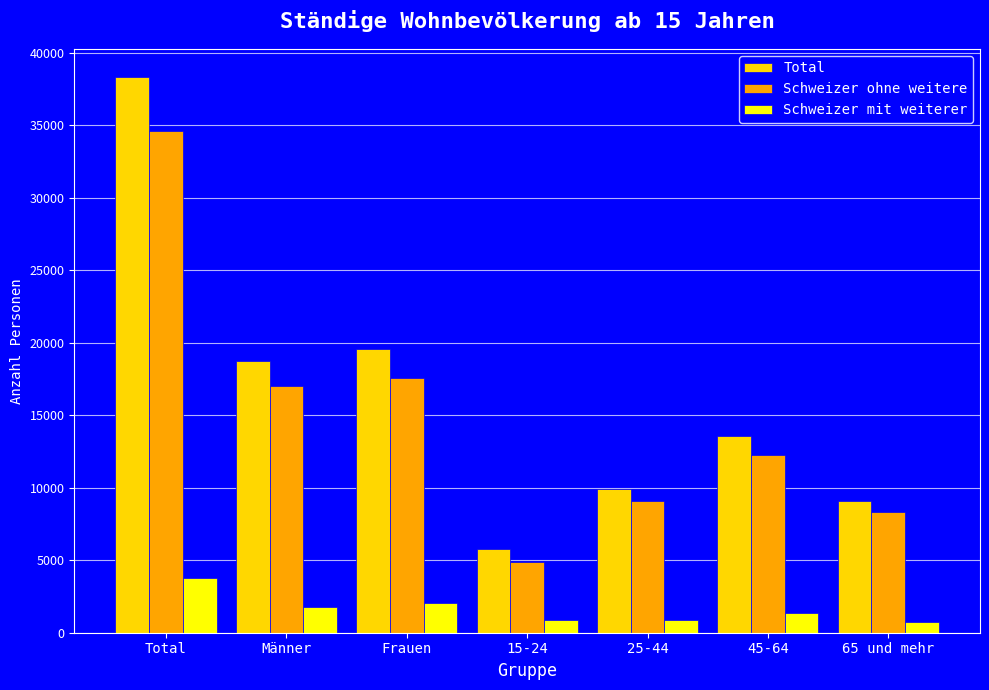

Rank the series by their maximum value, from lowest to highest.

Schweizer mit weiterer, Schweizer ohne weitere, Total